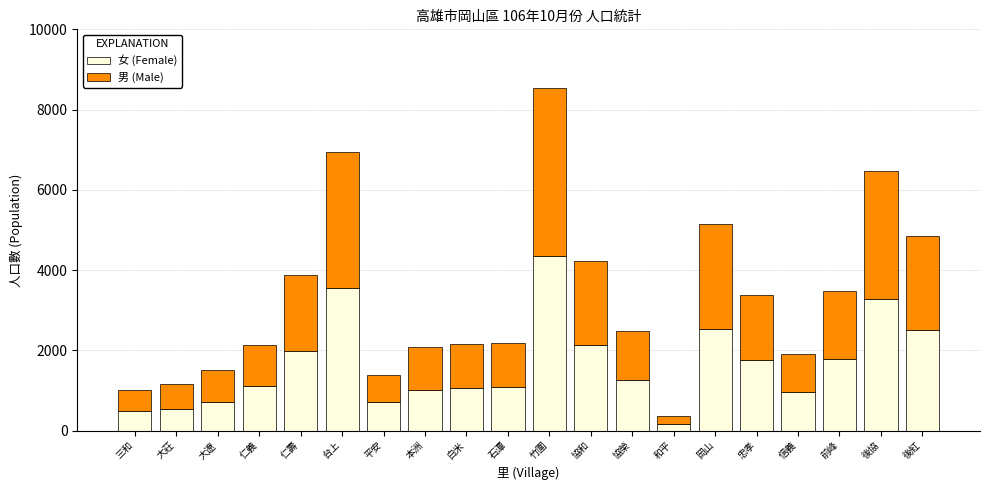

What is the highest value of the 女 (Female) series?

4362